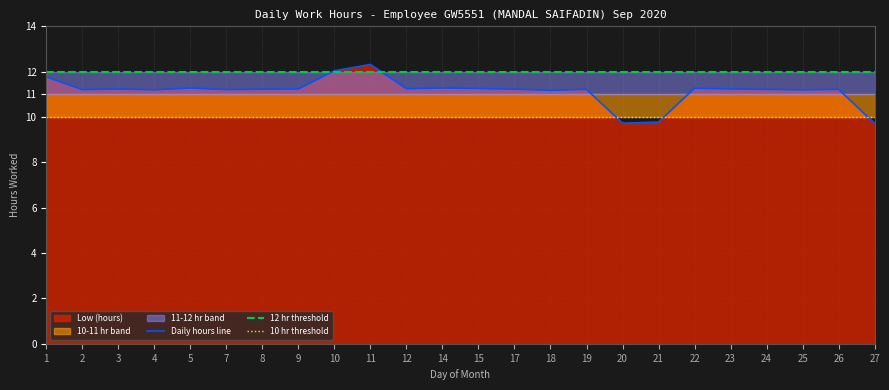

What is the total value across all series at 15?

33.3